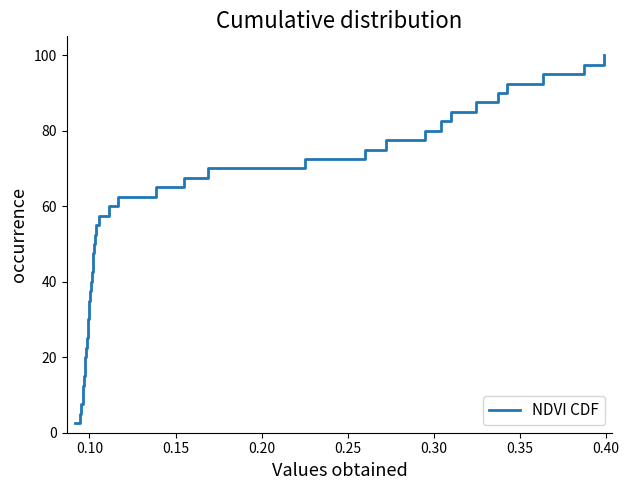

What is the minimum value shown in the chart?

2.5